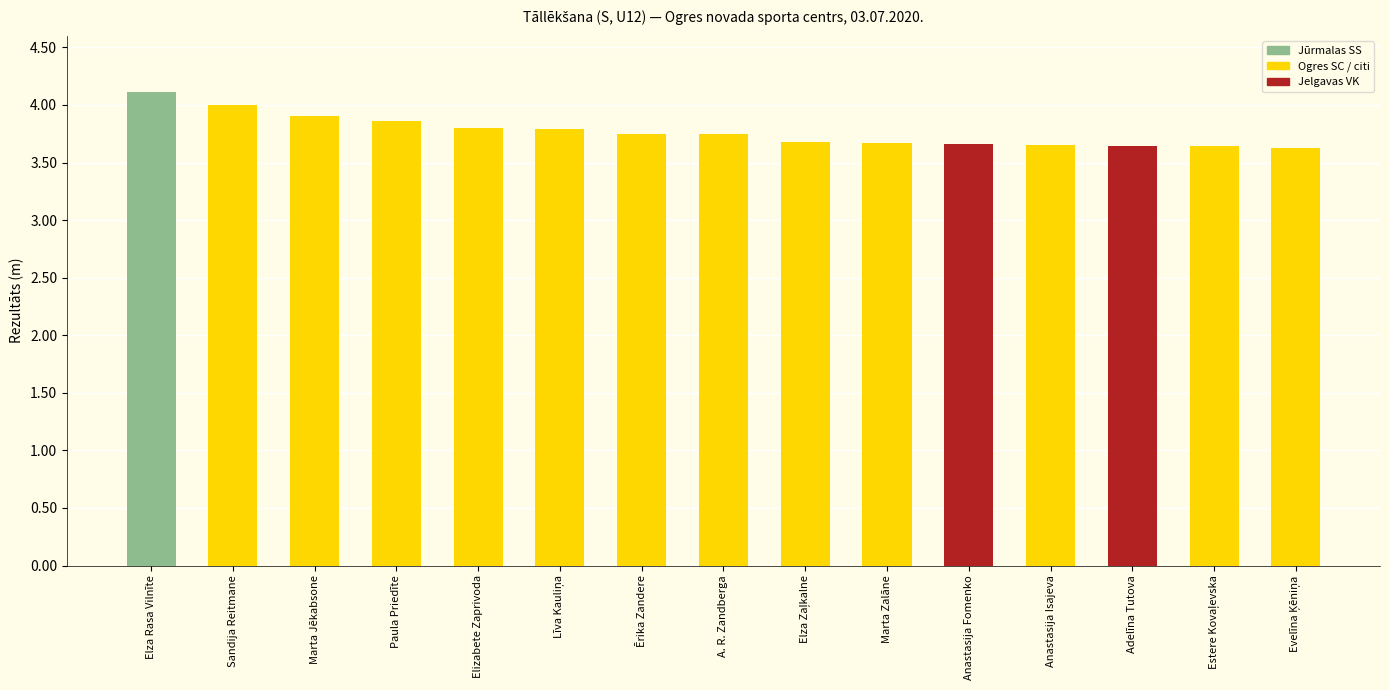

Which label corresponds to the largest value in the chart?

Elza Rasa Vilnīte